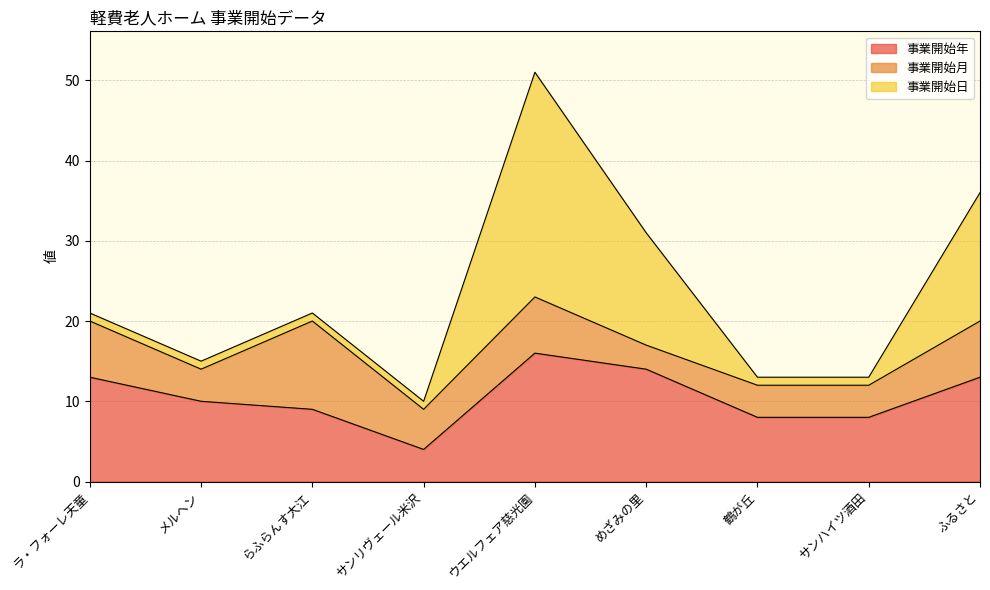

True or false: 事業開始日 has a value of 21 at ふるさと.

False